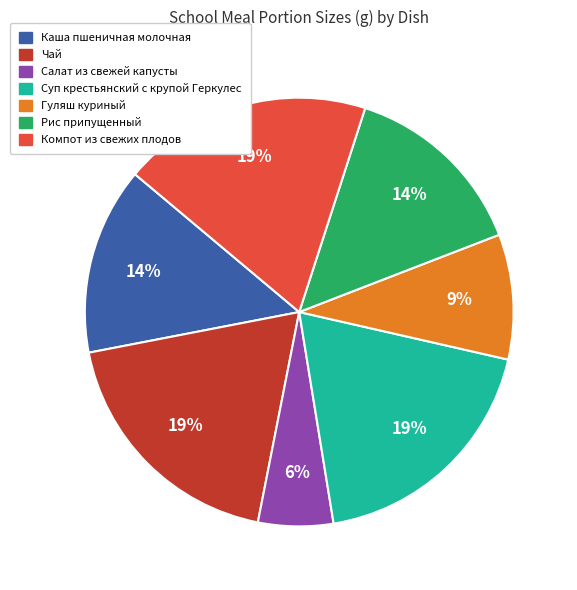

To the nearest percent, what portion does Гуляш куриный represent?

9%